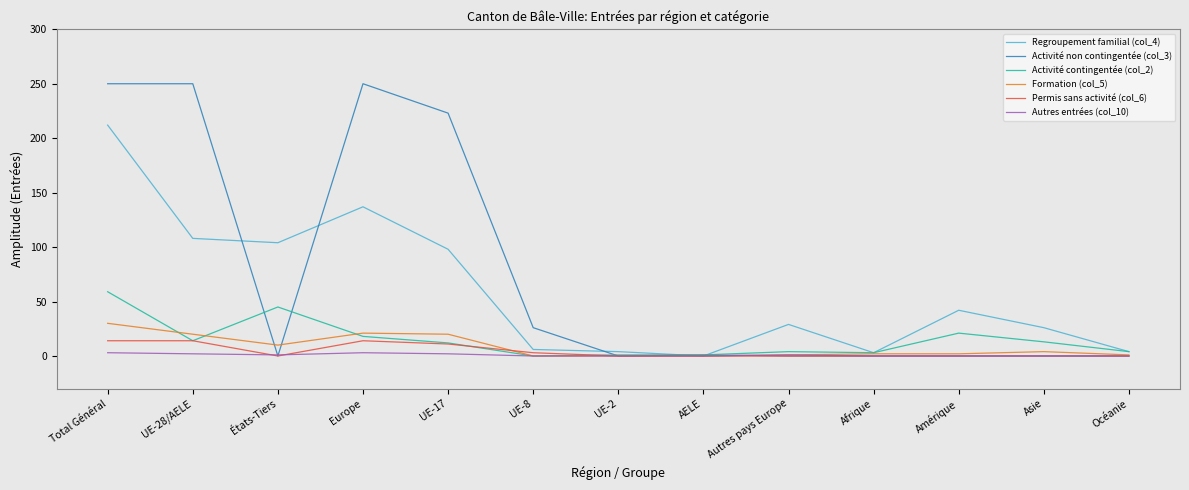

Read the Permis sans activité (col_6) value at Europe, to the nearest 10.

10